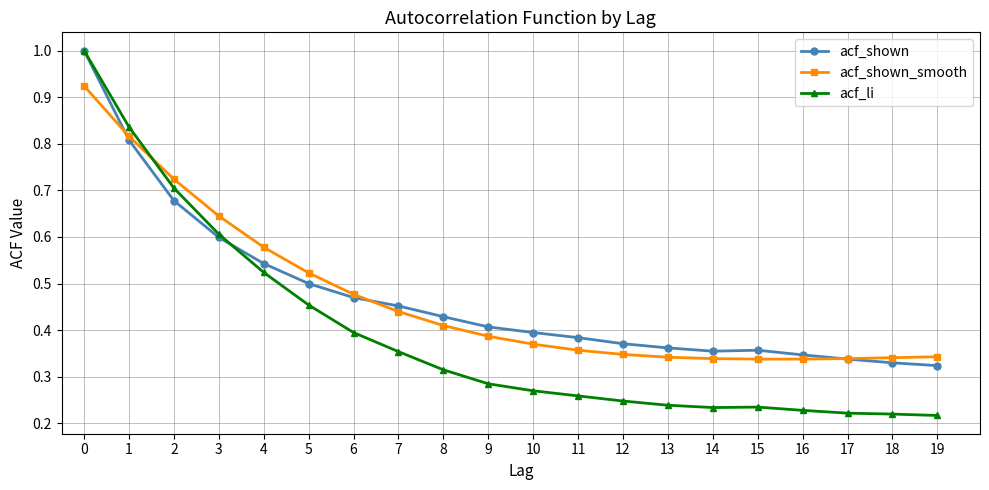

What is the total value across all series at 3?

1.9